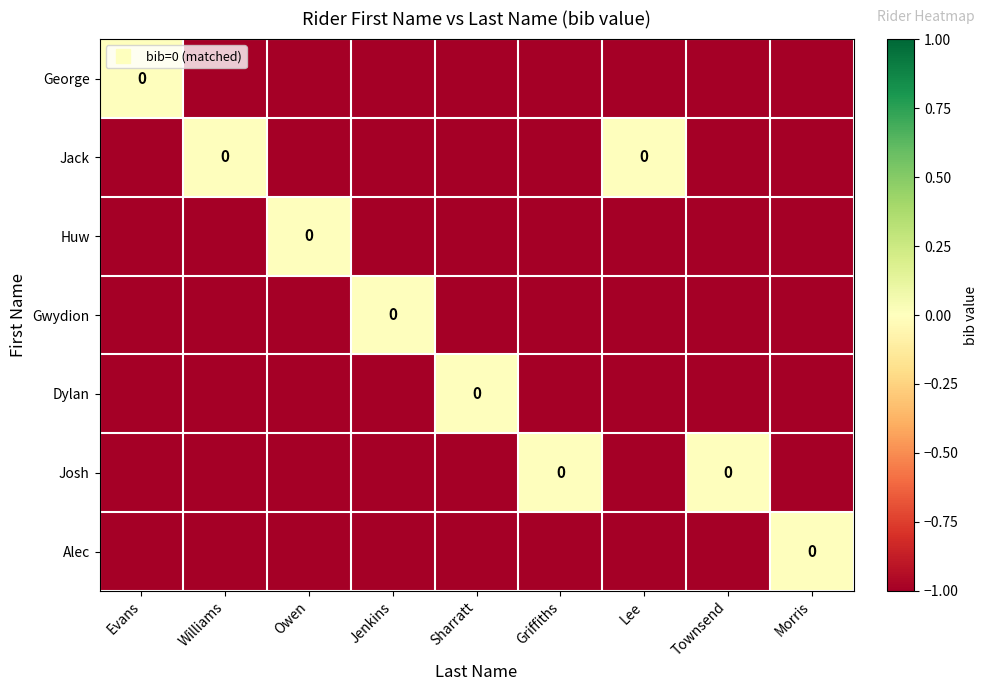

How many categories are shown in the chart?

9